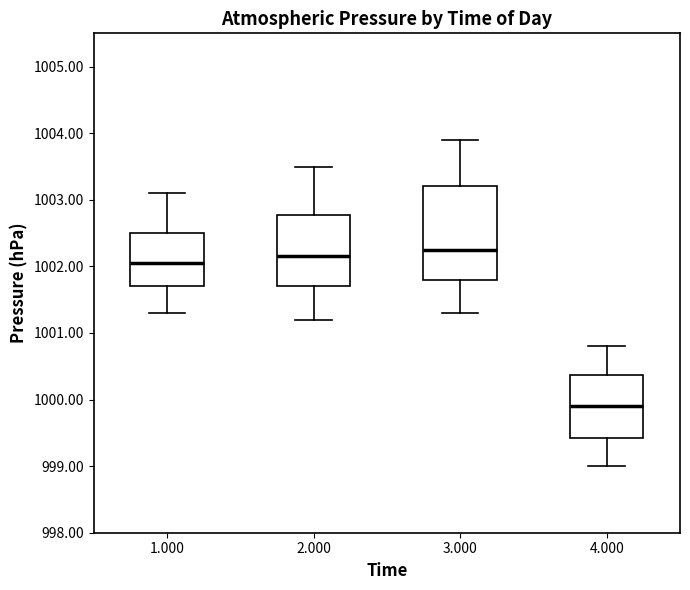

Which box has the lowest median line?

4.000